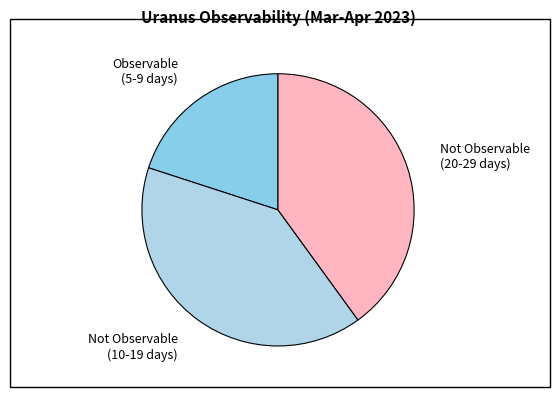

Does any single category account for the majority?

No